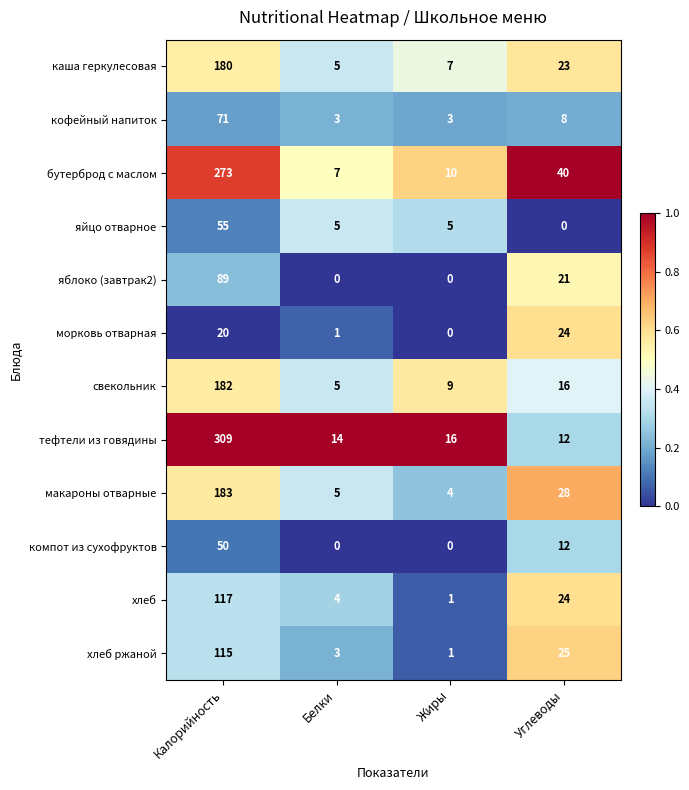

Which series has the largest total across all categories?

тефтели из говядины